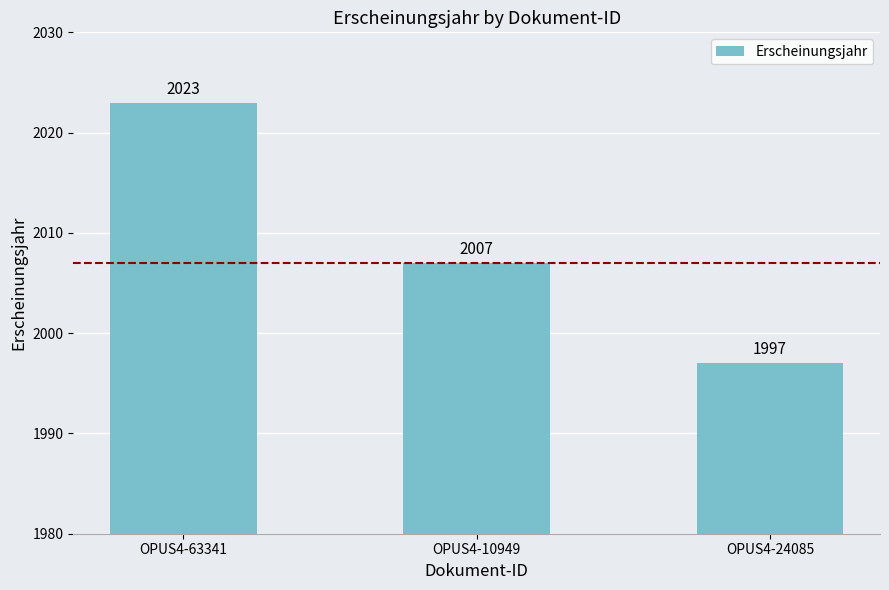

What position from the right is OPUS4-10949?

2